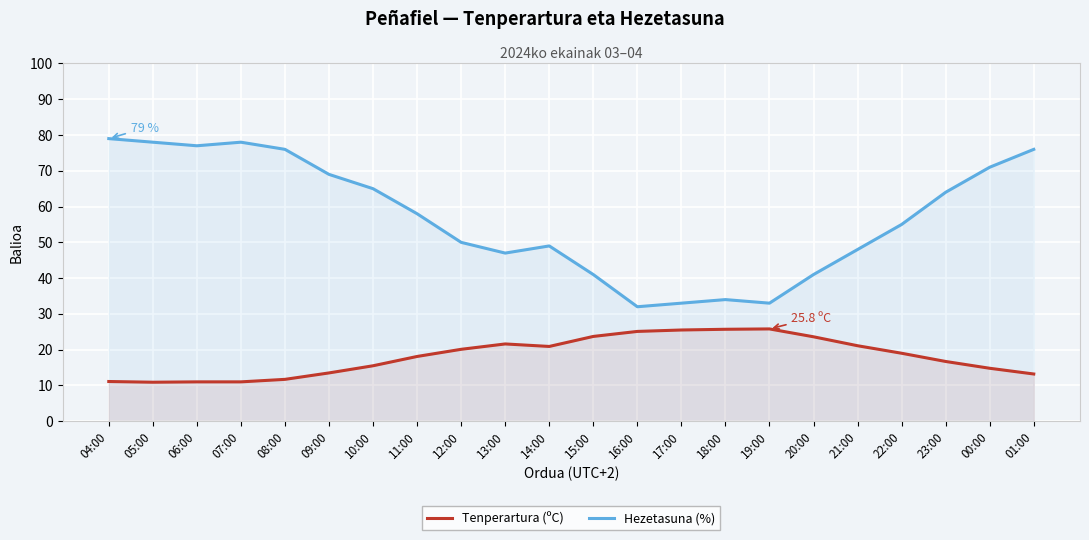

How many distinct data groups are displayed?

2